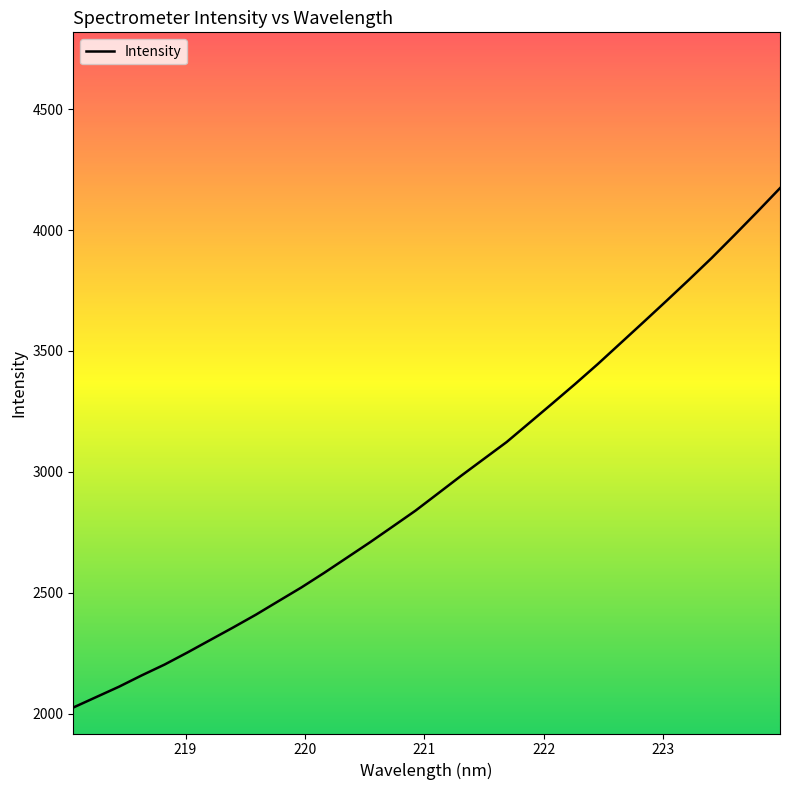

What is the average value?

2954.7